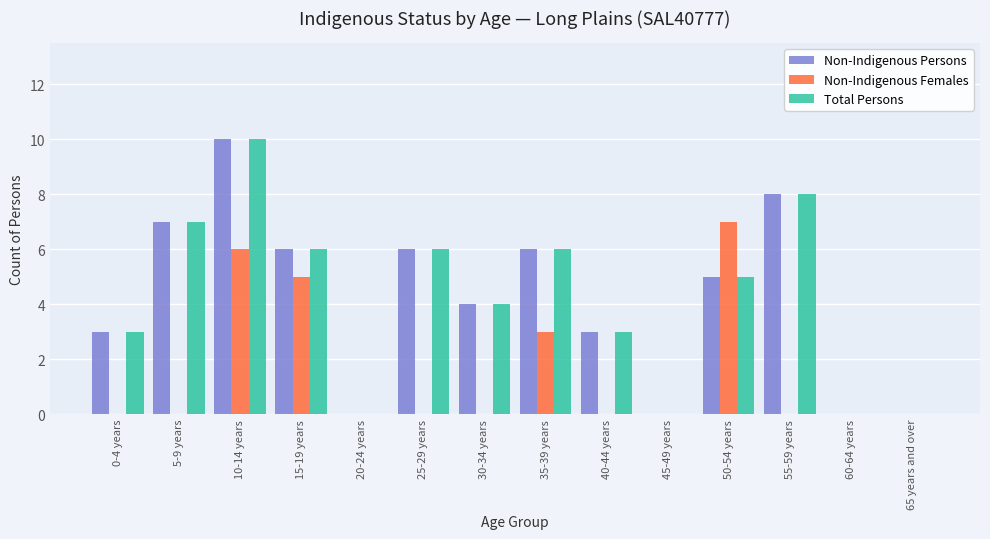

Where is Non-Indigenous Females nearest to the value 3?

35-39 years